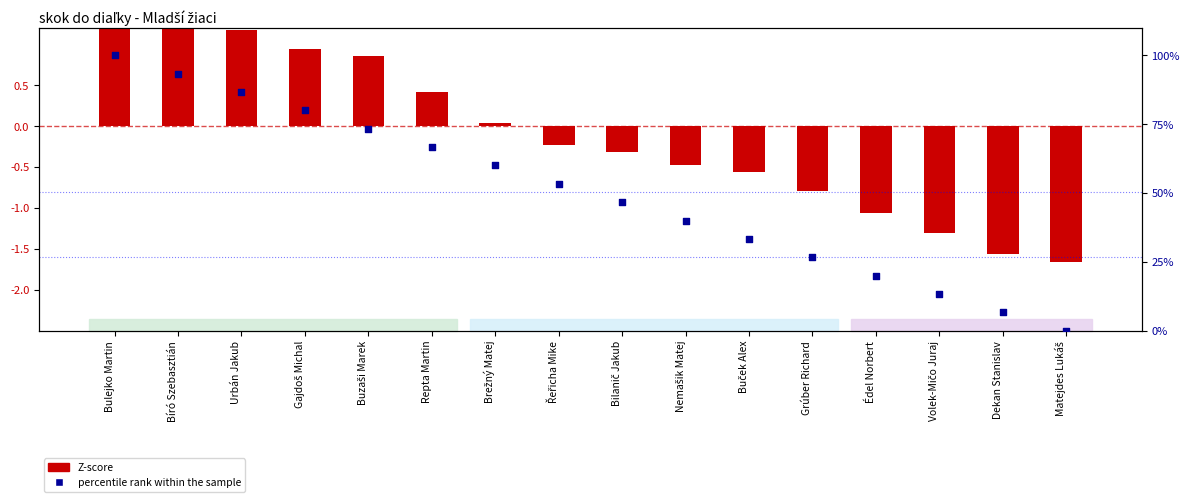

Which series reaches the minimum Y coordinate?

Z-score